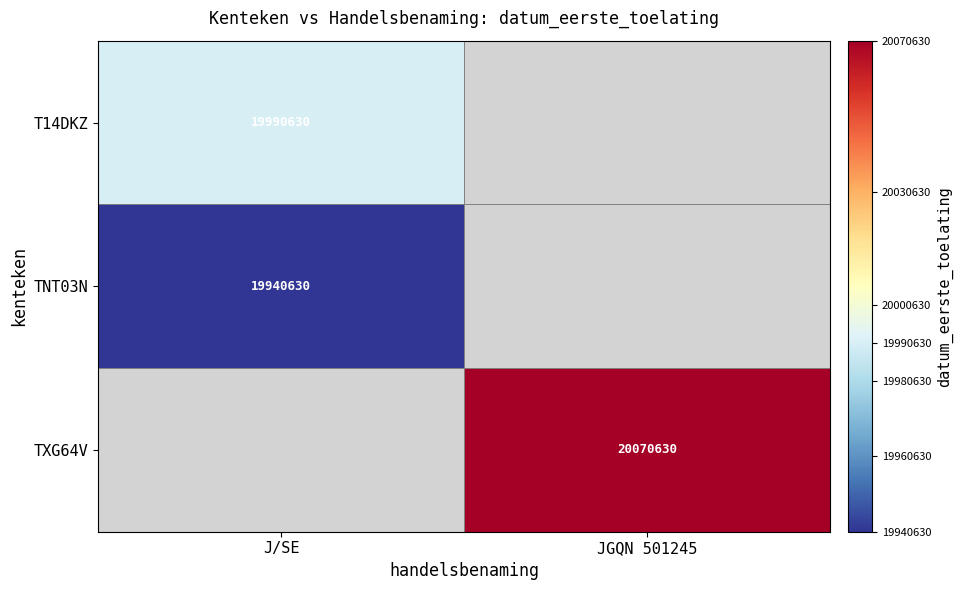

Which label corresponds to the largest value in the chart?

JGQN 501245